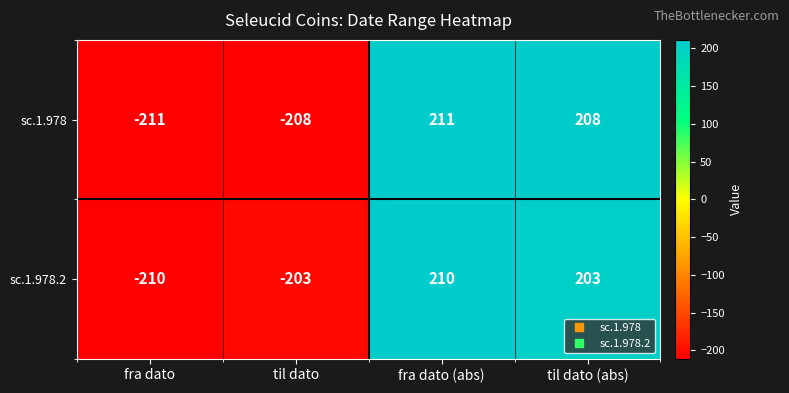

How many negative values does the sc.1.978.2 series have?

2